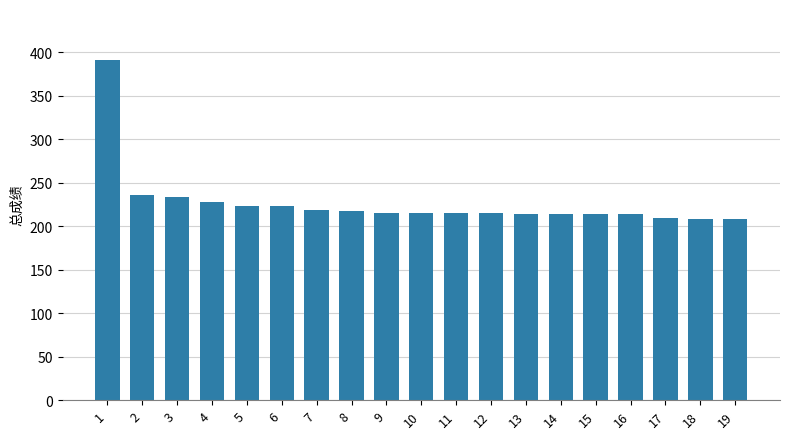

Are the bars grouped side by side (vs. stacked)?

No